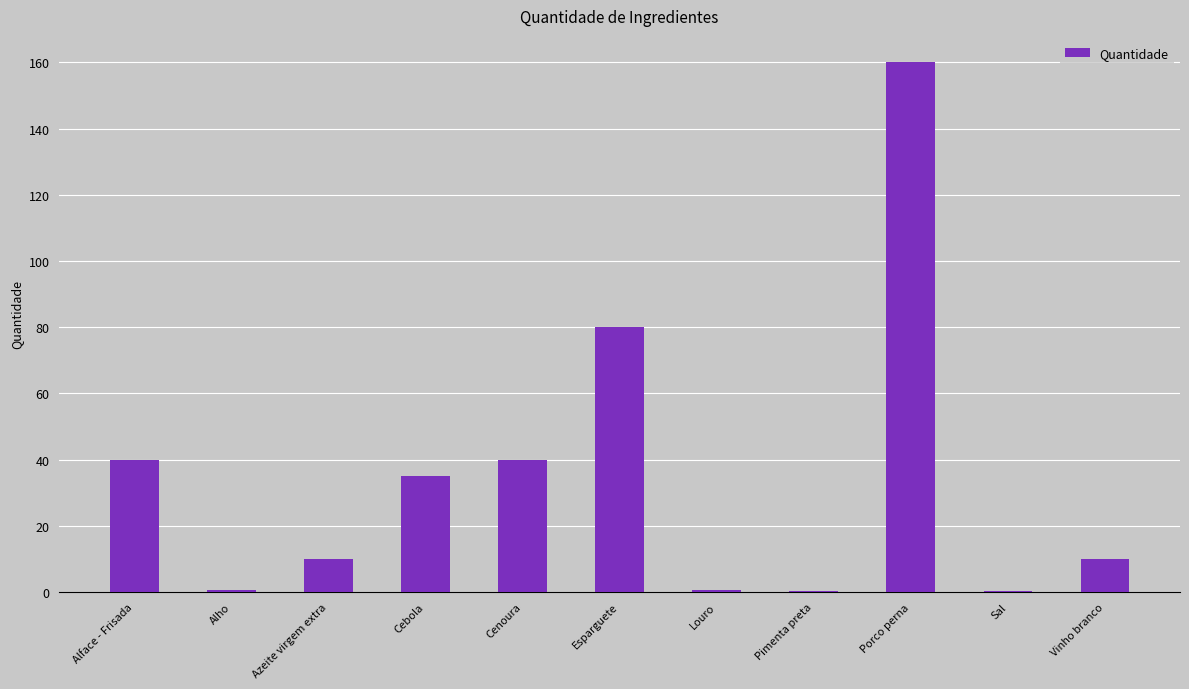

Between Louro and Vinho branco, which is larger?

Vinho branco